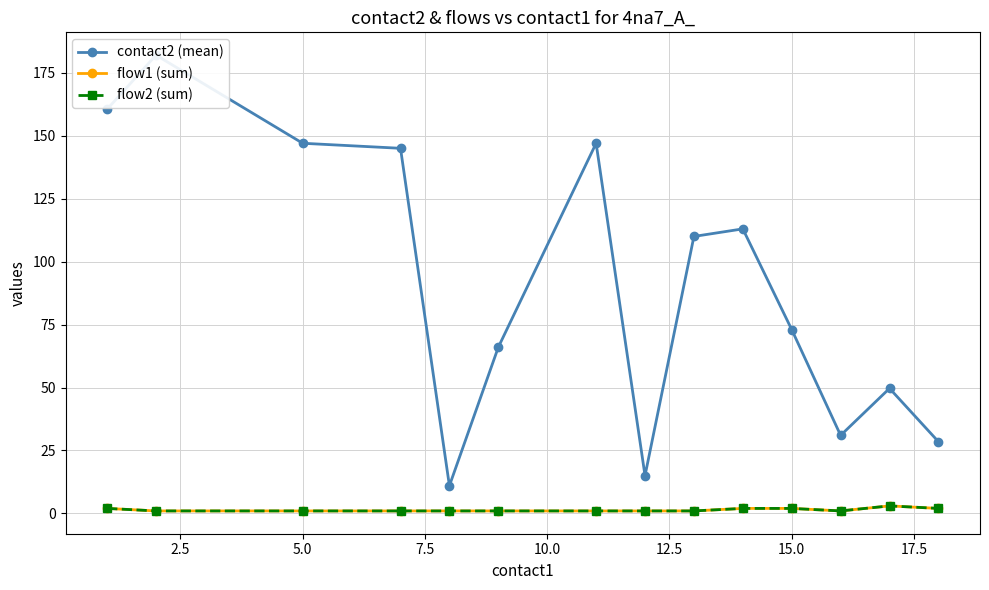

List the series in order of their peak value, highest first.

contact2 (mean), flow1 (sum), flow2 (sum)